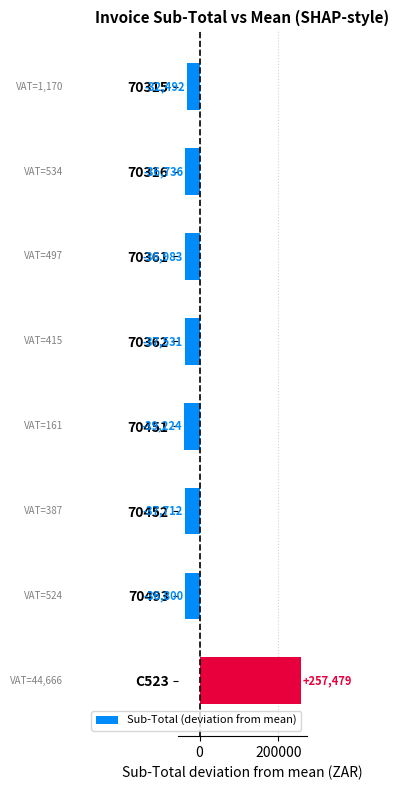

What is the difference between the second highest and minimum values?

6731.8